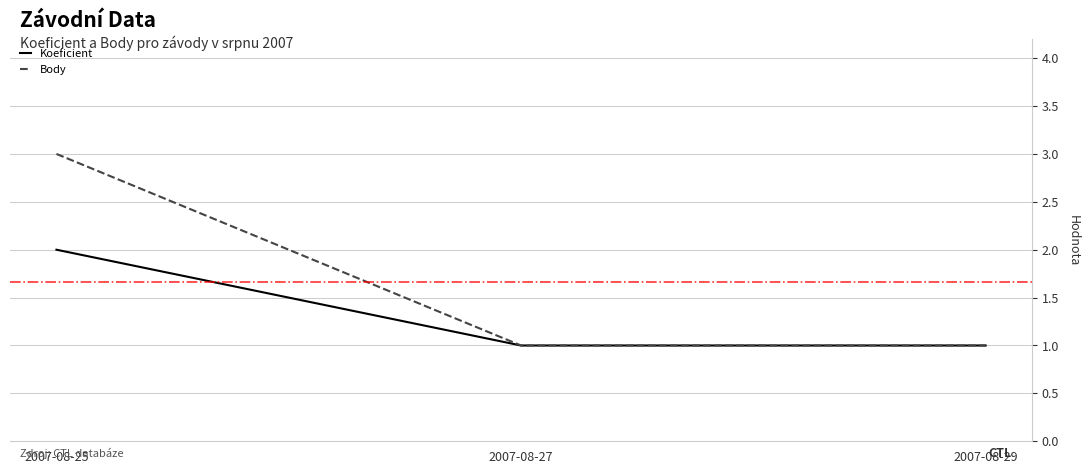

What is the value of the Koeficient point at the 3rd from the left?

1